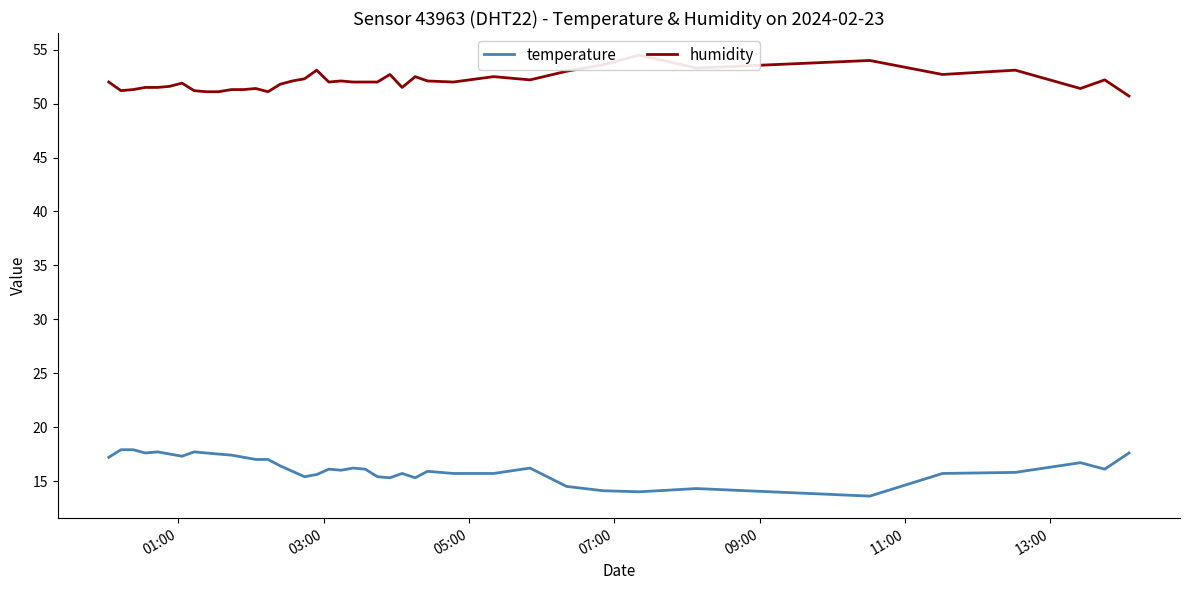

What is the lowest value of the temperature series?

13.6